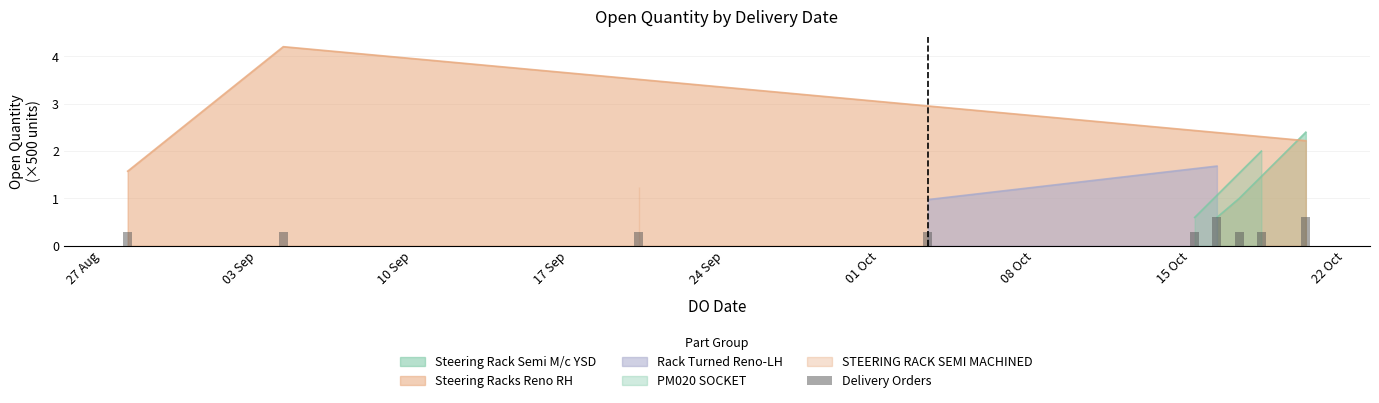

How many bars are there in total?

9